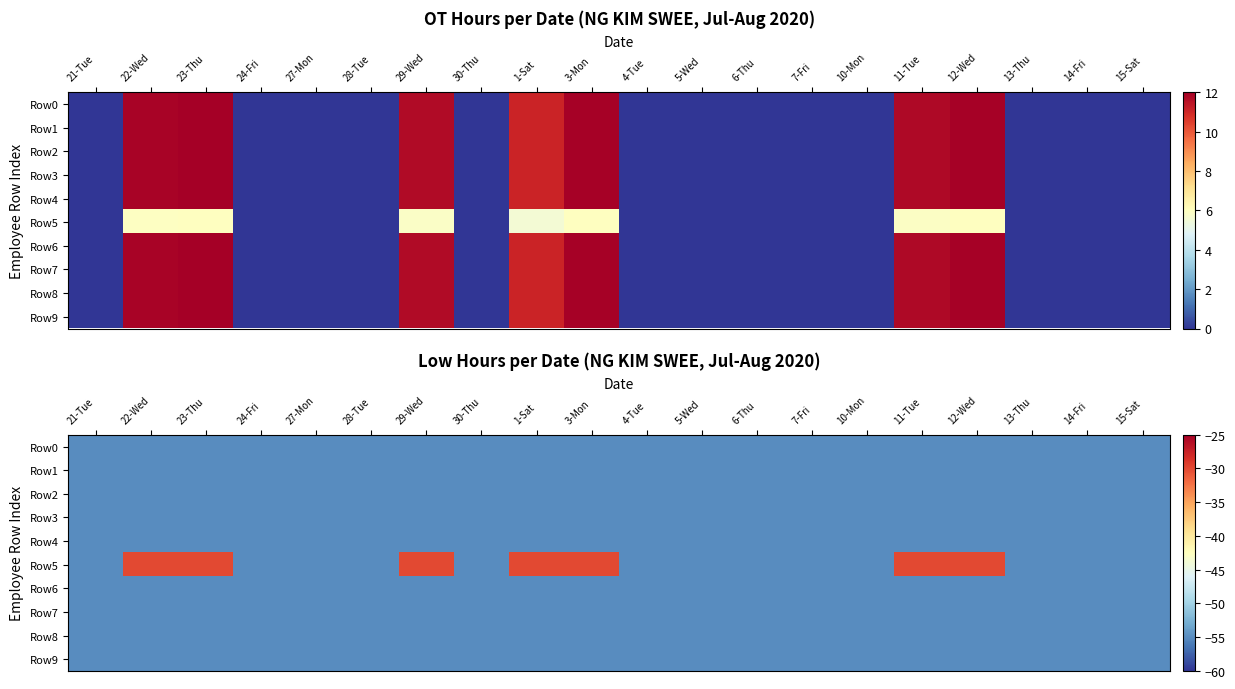

Which has a higher value, 7-Fri or 14-Fri?

7-Fri